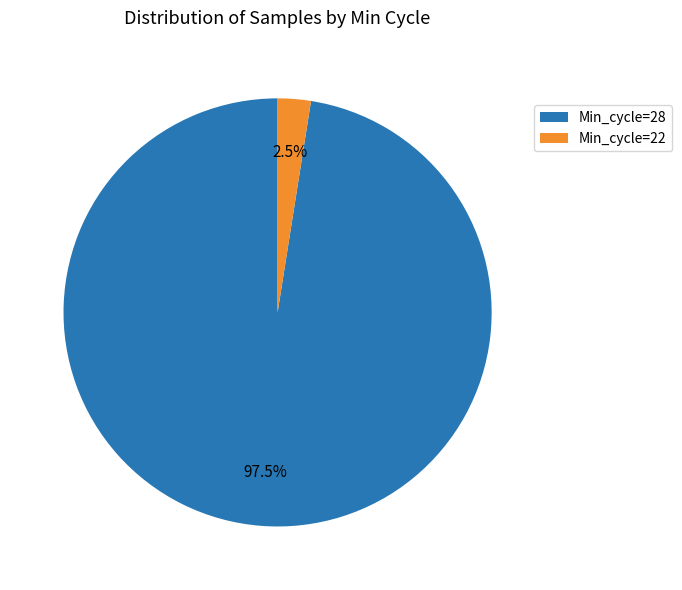

True or false: Min_cycle=28 accounts for 10% of the total.

False